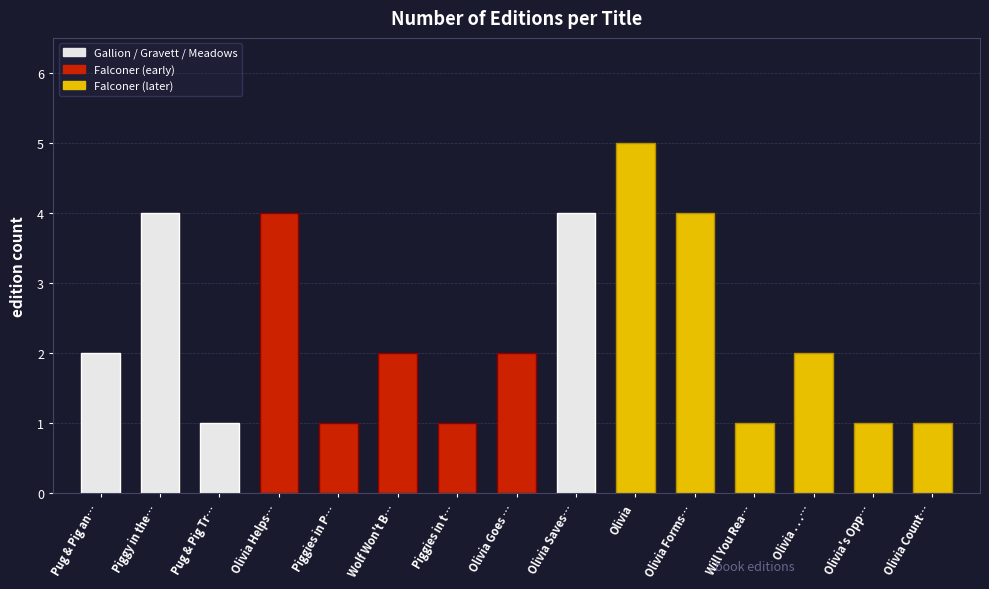

True or false: the data shows 4 at Olivia Helps….

True